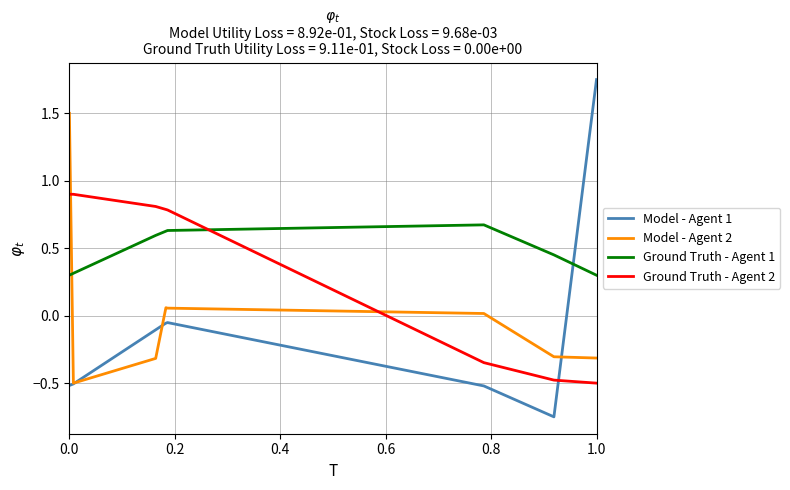

Which series has the largest range (max minus min)?

Model - Agent 1